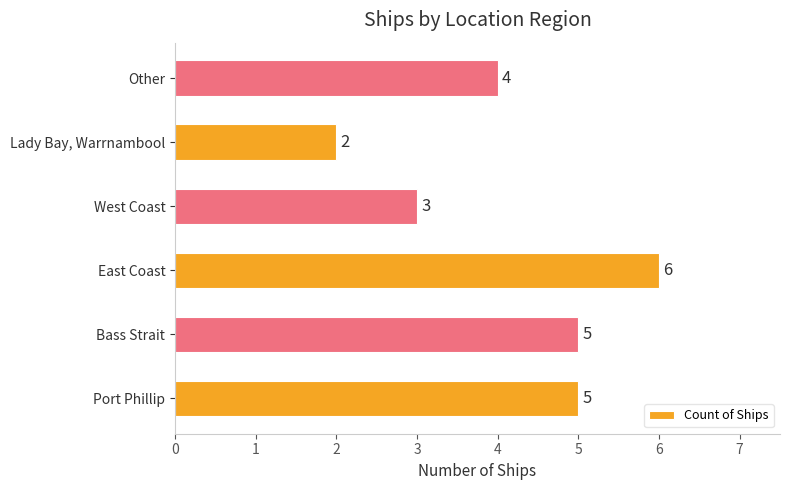

Which has a higher value, Other or West Coast?

Other